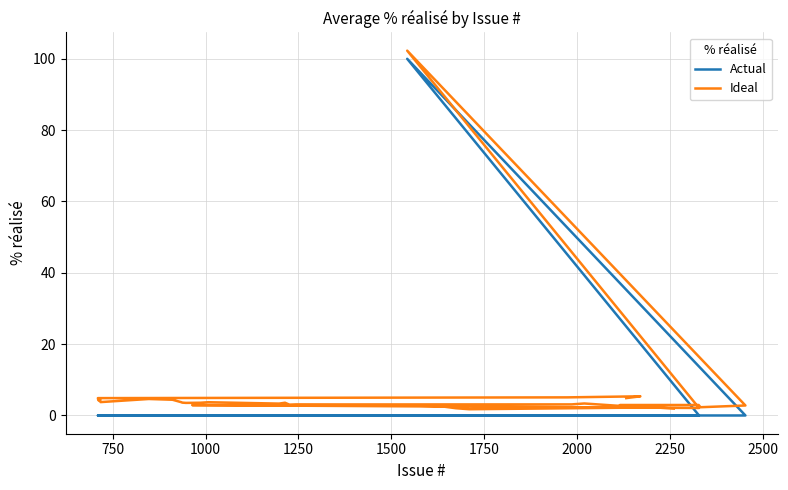

Where is the first local maximum for Ideal?

750